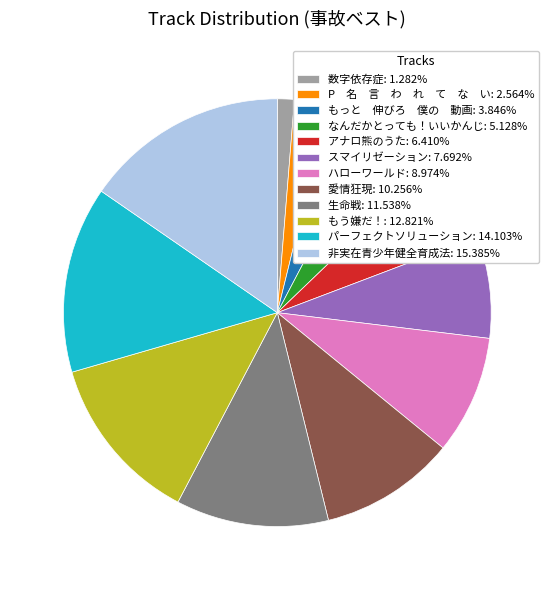

The アナロ熊のうた slice represents 6% of the pie. True or false?

True